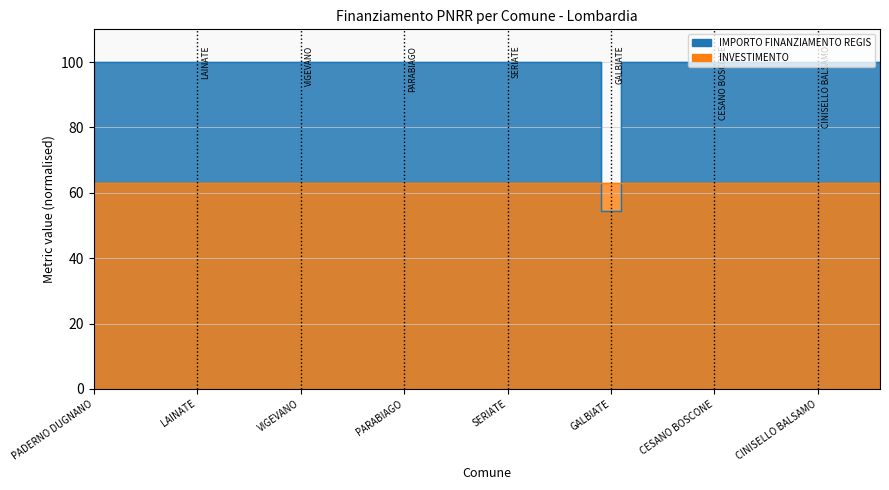

Rank the categories by value from lowest to highest.

GALBIATE, PADERNO DUGNANO, ROMANO DI LOMBARDIA, LIMBIATE, PAVIA, SARONNO, LAINATE, BUCCINASCO, BOLLATE, SEREGNO, MAGENTA, VIGEVANO, VOGHERA, DESENZANO DEL GARDA, LISSONE, CORNAREDO, PARABIAGO, PIOLTELLO, BRESSO, SUZZARA, CERNUSCO SUL NAVIGLIO, SERIATE, SAN DONATO MILANESE, MANTOVA, SEGRATE, SESTO SAN GIOVANNI, CORSICO, TREZZANO SUL NAVIGLIO, GARBAGNATE MILANESE, MEDA, CESANO BOSCONE, CANTU, CREMONA, BRUGHERIO, RHO, CINISELLO BALSAMO, TREVIGLIO, LUMEZZANE, GIUSSANO